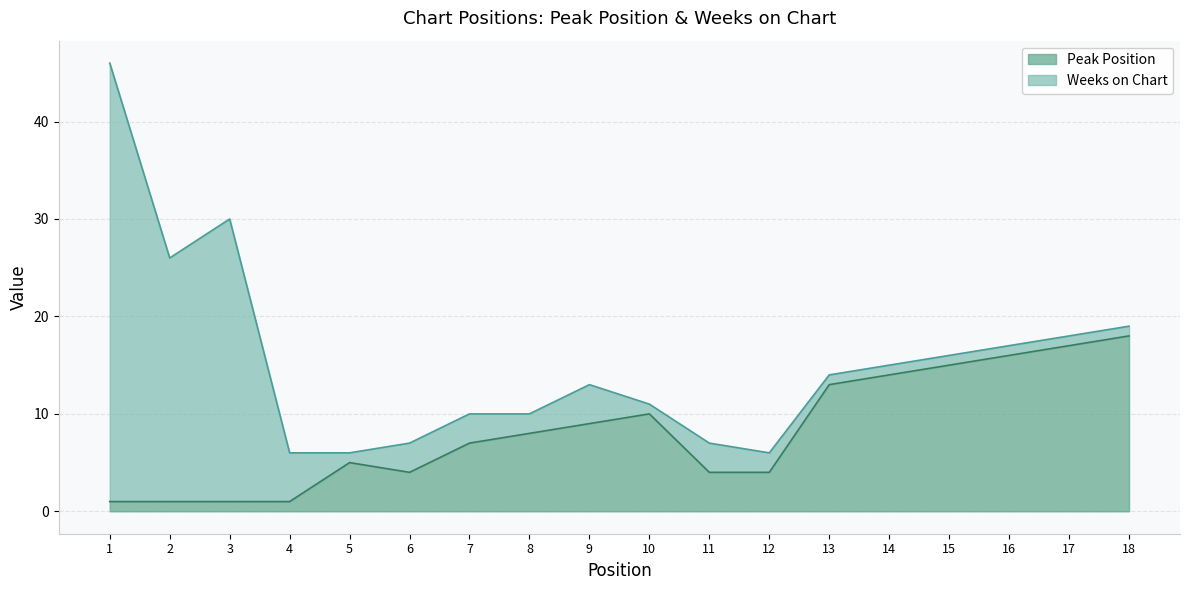

How many points are higher than both their immediate neighbors (excluding endpoints)?

2